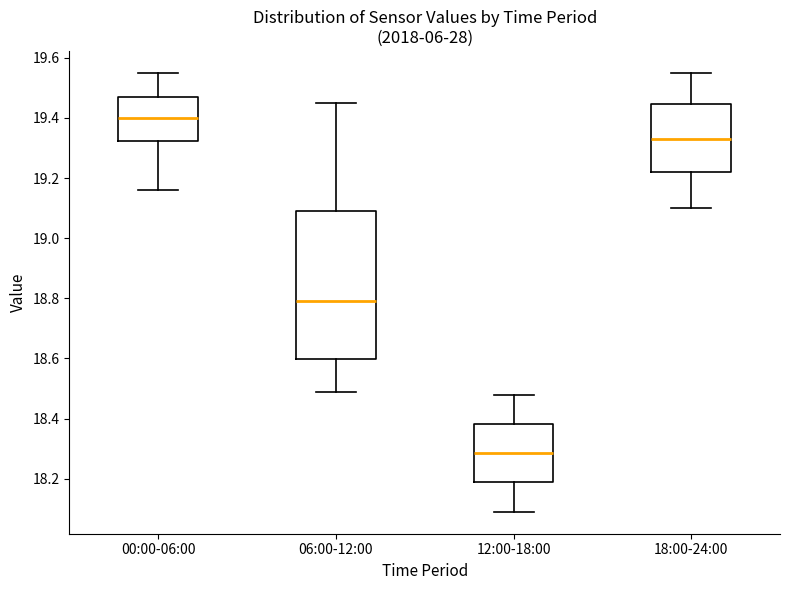

Reading left to right, transcribe this box plot: for each box, give where its median line is, the range the box spans, and where its two whiskers end, as read against the y-axis. The values are not printed on the chart, so give them approximately, as read against the axis.

00:00-06:00: median 19.40, box 19.32 to 19.48, whiskers 19.16 to 19.56
06:00-12:00: median 18.80, box 18.60 to 19.10, whiskers 18.50 to 19.46
12:00-18:00: median 18.28, box 18.18 to 18.38, whiskers 18.10 to 18.48
18:00-24:00: median 19.34, box 19.22 to 19.44, whiskers 19.10 to 19.56